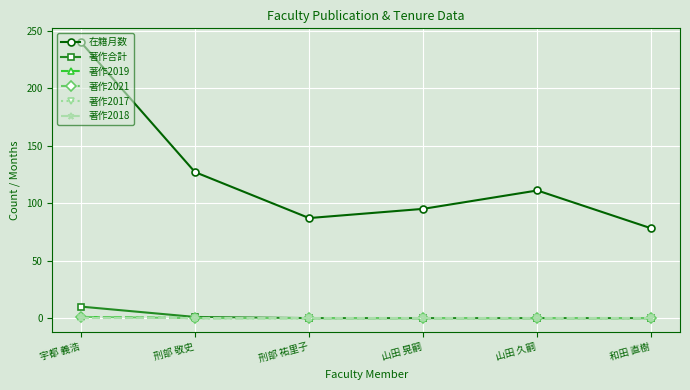

Rank the categories by 著作2017 value from highest to lowest.

宇都 義浩, 刑部 敬史, 刑部 祐里子, 山田 晃嗣, 山田 久嗣, 和田 直樹